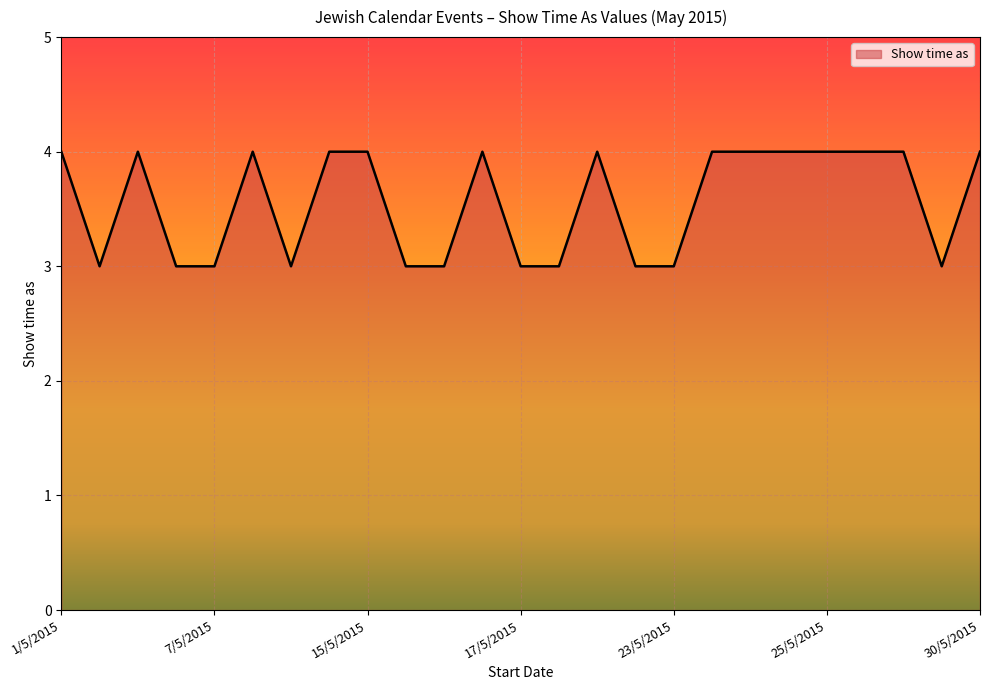

Reading right to left, transcribe all the data shown in this chart.

4	3	4	4	4	4	4	4	3	3	4	3	3	4	3	3	4	4	3	4	3	3	4	3	4